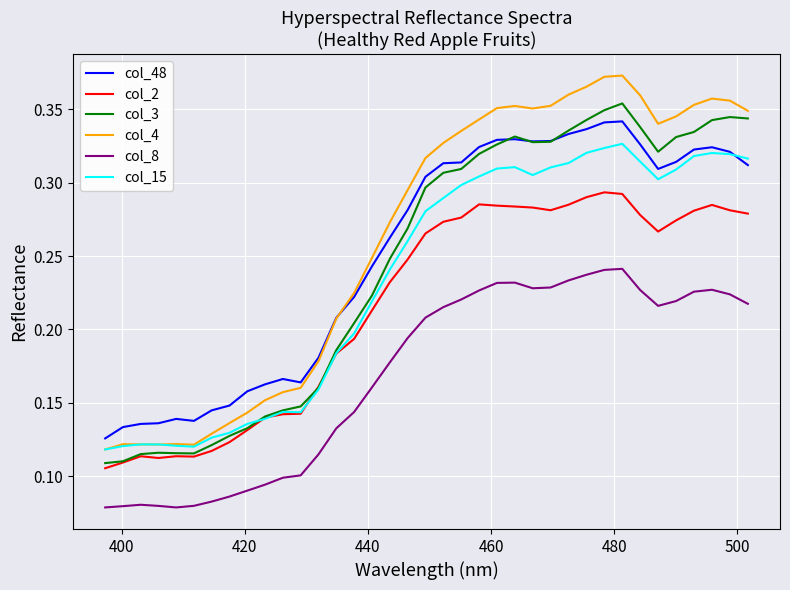

Which series has the widest spread of values?

col_4